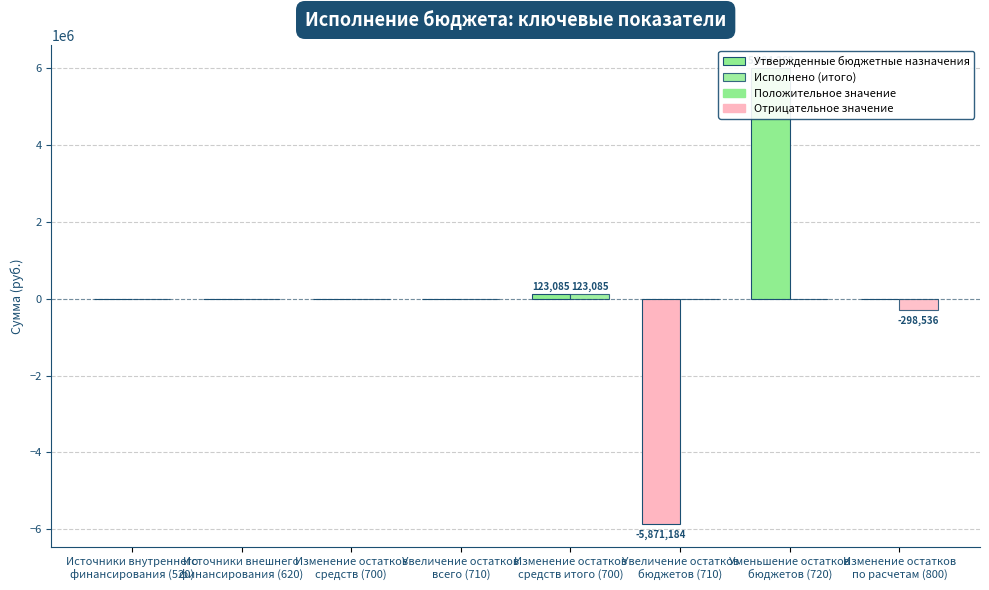

List the labels in order of Исполнено (итого) value, largest first.

Изменение остатков
средств итого (700), Источники внутреннего
финансирования (520), Источники внешнего
финансирования (620), Изменение остатков
средств (700), Увеличение остатков
всего (710), Увеличение остатков
бюджетов (710), Уменьшение остатков
бюджетов (720), Изменение остатков
по расчетам (800)